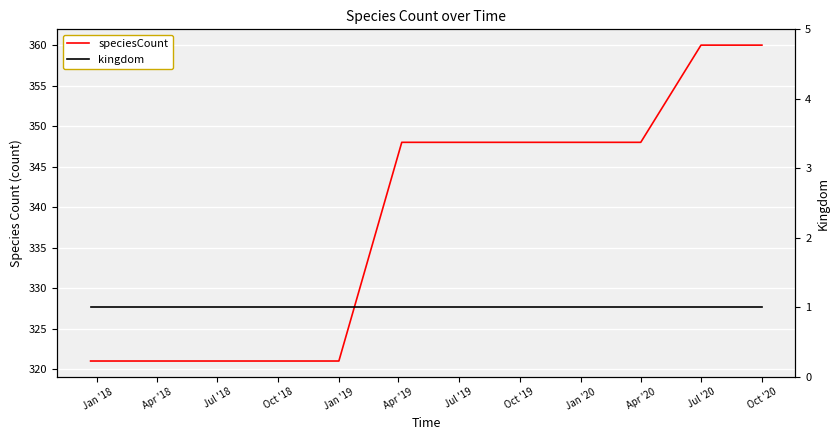

True or false: kingdom and speciesCount intersect in this chart.

False